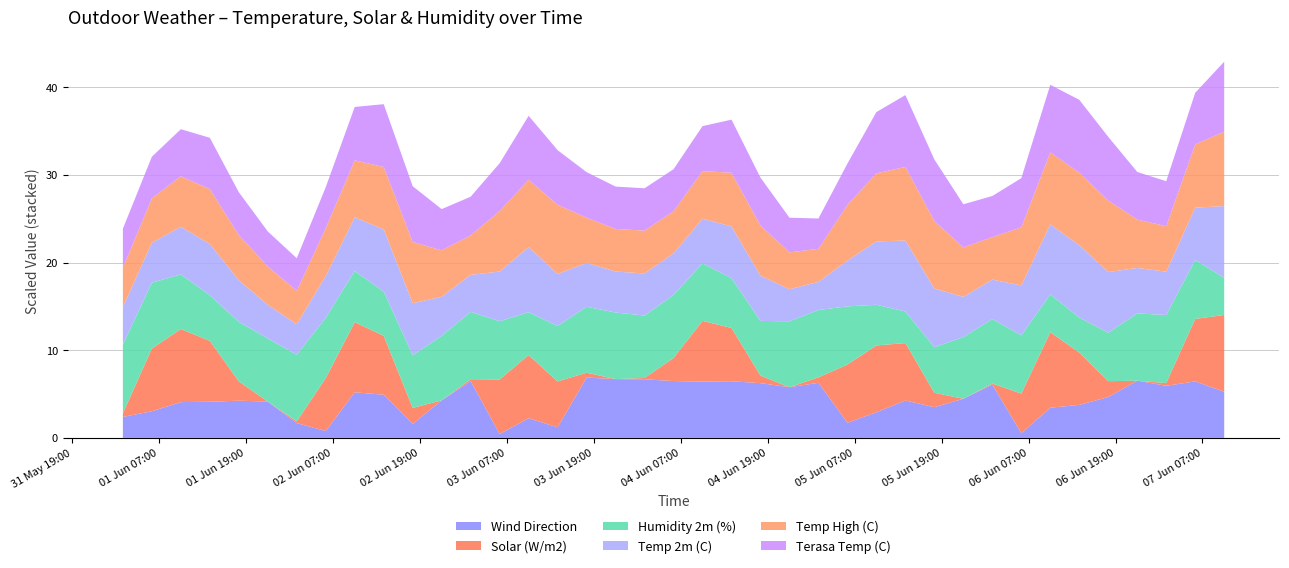

Reading left to right, list all the values displayed in this chart.

Wind Direction: 119.0	152.0	204.0	206.0	212.0	207.0	84.0	39.0	260.0	246.0	79.0	214.0	324.0	22.0	112.0	60.0	344.0	335.0	334.0	324.0	321.0	323.0	312.0	289.0	314.0	86.0	146.0	213.0	175.0	223.0	304.0	26.0	172.0	188.0	233.0	326.0	297.0	322.0	263.0
Solar (W/m2): 51.4	893.0	1042.3	868.6	275.2	0.0	25.6	754.8	999.5	840.4	230.0	0.0	26.9	778.1	901.6	654.5	69.7	0.0	19.6	329.0	866.1	759.7	107.7	0.0	78.3	830.6	953.0	819.6	205.5	0.0	14.7	566.4	1076.6	746.2	226.3	0.0	39.1	891.8	1094.9
Humidity 2m (%): 98.0	94.0	78.0	65.0	85.0	90.0	95.0	86.0	73.0	63.0	75.0	92.0	96.0	83.0	61.0	79.0	94.0	95.0	89.0	90.0	82.0	71.0	78.0	94.0	96.0	83.0	58.0	45.0	65.0	88.0	92.0	83.0	54.0	50.0	69.0	96.0	97.0	84.0	53.0
Temp 2m (C): 14.3	15.2	18.1	19.5	15.8	12.8	11.6	15.9	20.4	23.7	19.8	14.9	14.1	18.9	24.8	19.8	16.7	15.6	16.0	15.8	17.0	19.7	17.2	12.2	10.7	17.4	24.1	27.0	22.3	15.3	15.0	19.0	26.6	27.5	23.1	17.3	16.5	19.9	27.3
Temp High (C): 14.9	16.9	19.2	20.9	17.2	14.6	12.7	18.2	21.7	23.7	23.3	17.6	15.0	23.0	25.6	26.3	17.2	16.2	16.3	16.0	18.1	20.4	19.1	14.0	12.6	21.2	25.9	28.0	25.7	18.8	16.2	22.1	27.4	27.6	27.2	18.4	17.3	24.1	28.3
Terasa Temp (C): 14.9	15.8	17.9	19.5	16.3	13.3	12.4	15.6	20.3	23.9	21.2	15.7	14.7	18.2	24.3	20.8	17.3	16.1	16.1	16.0	17.1	20.2	18.2	13.2	11.5	15.7	23.3	27.3	23.4	16.4	15.6	18.7	25.7	27.7	24.2	18.1	17.1	19.6	26.6